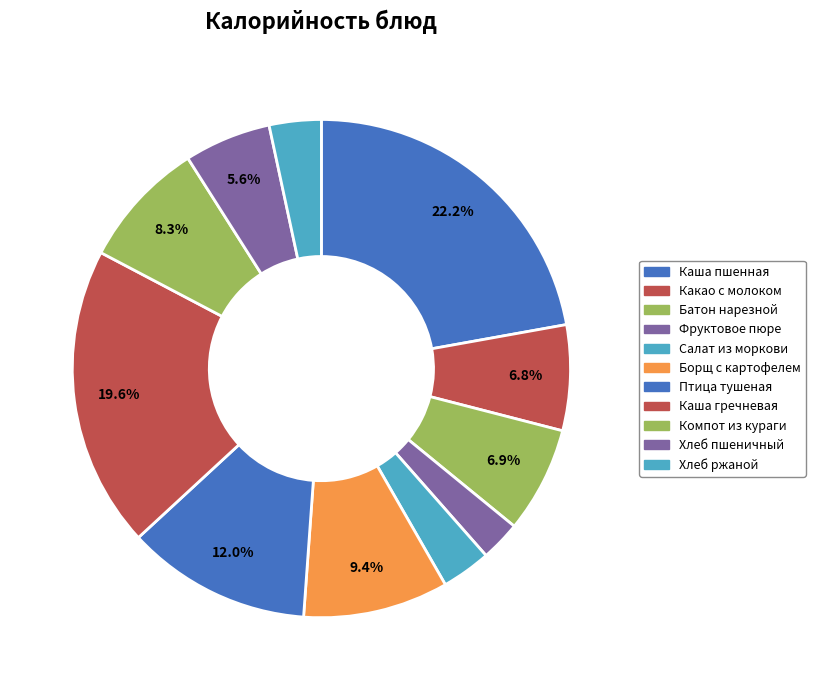

What is the change in value from Каша пшенная to Какао с молоком?

-190.9